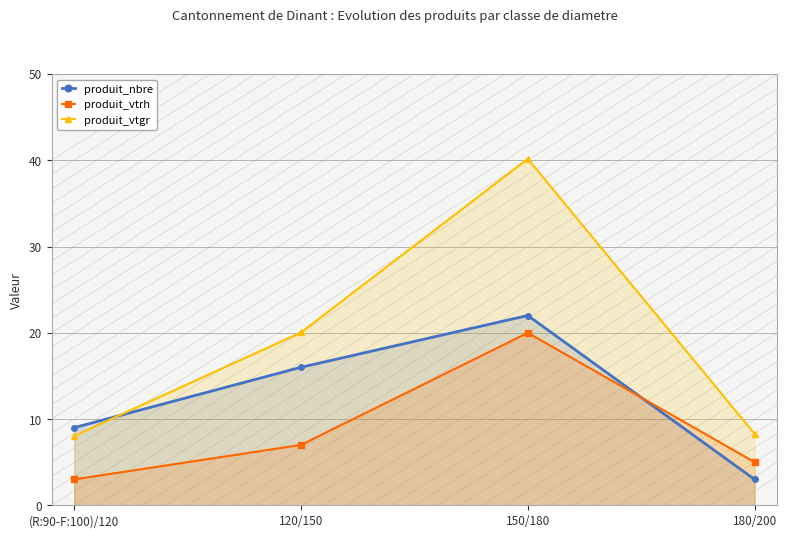

What is the difference between the maximum and second lowest values in the produit_vtgr series?

31.9